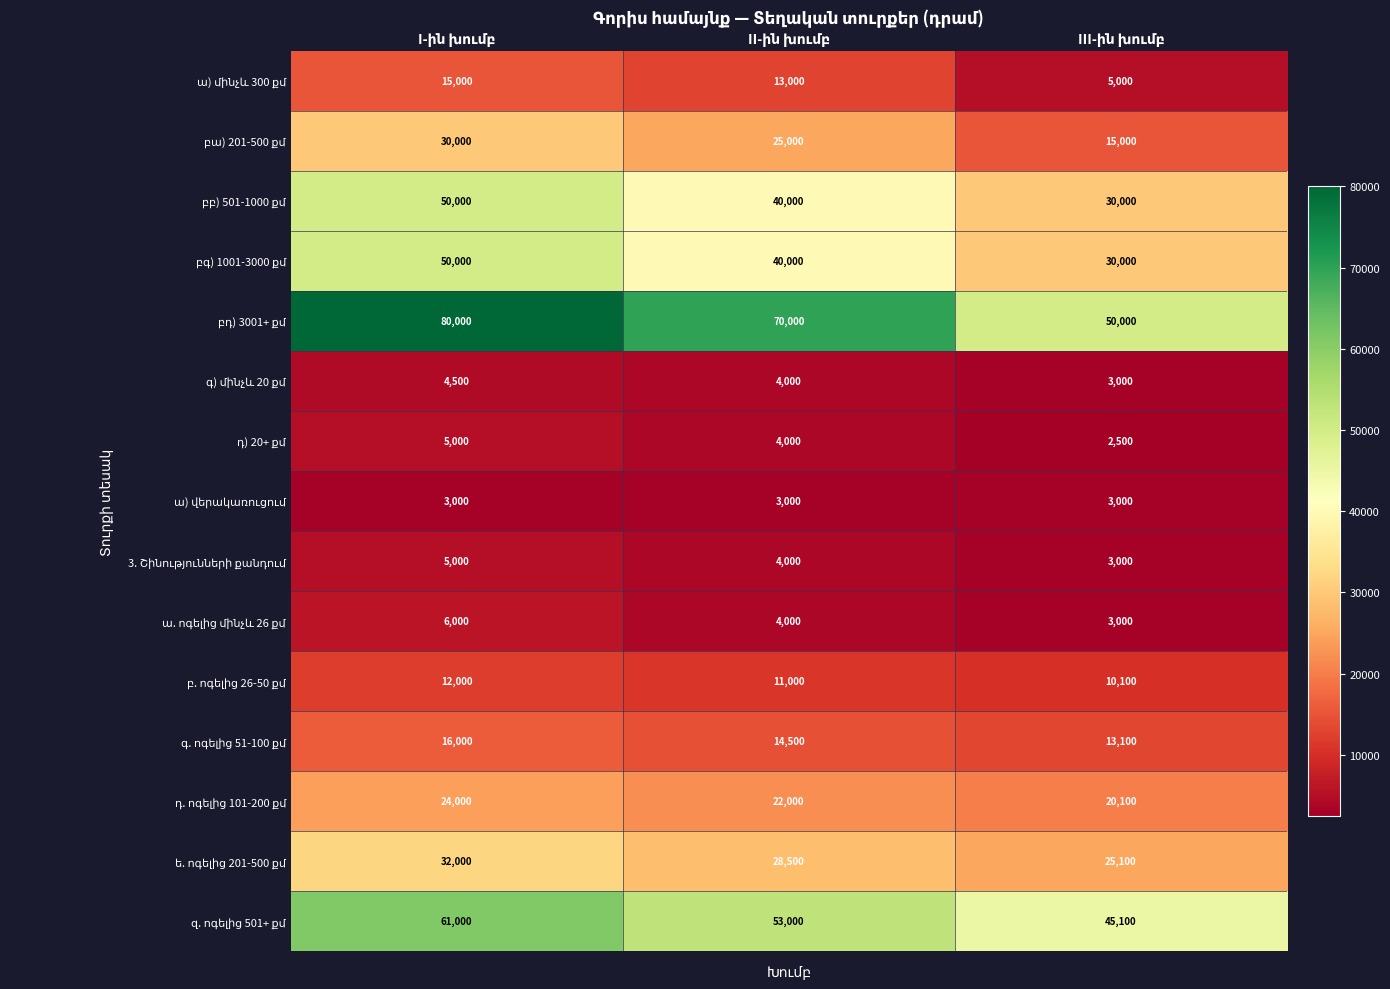

At how many categories does at least one series exceed 34319?

3